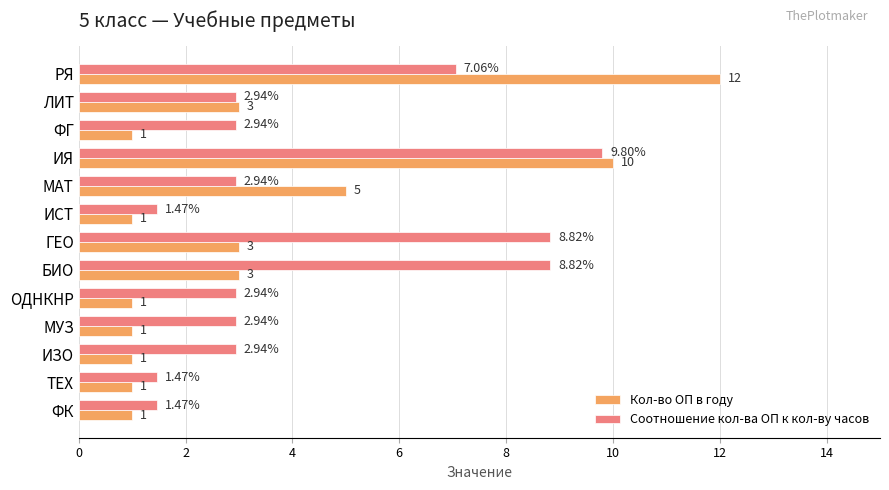

Which series has the largest total across all categories?

Соотношение кол-ва ОП к кол-ву часов